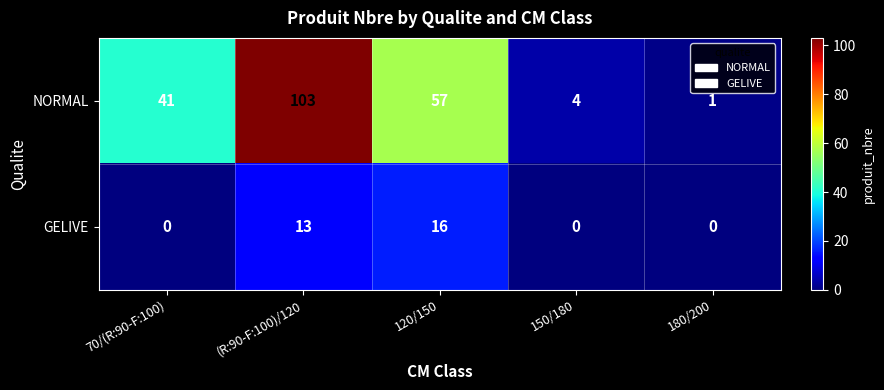

List the series in order of their peak value, lowest first.

GELIVE, NORMAL